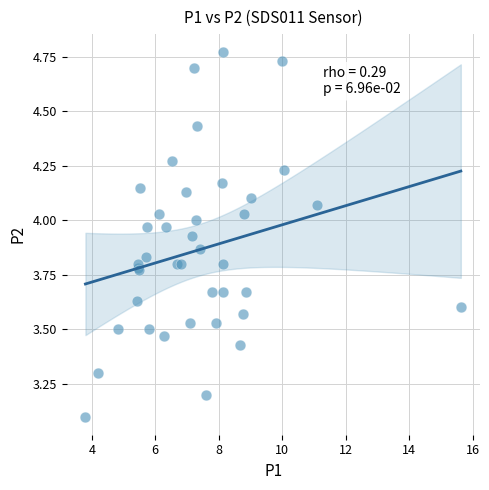

What Y value in the scatter plot is closest to 3?

3.1